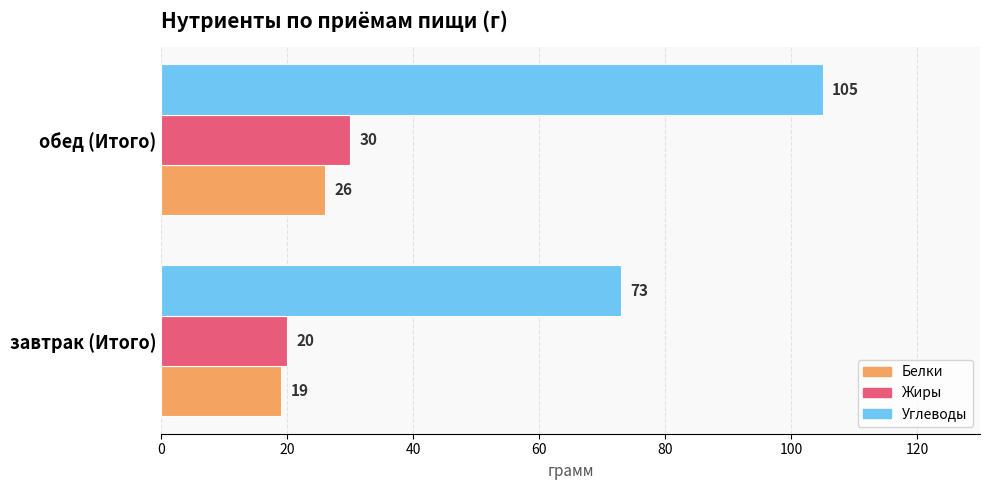

What is the difference between the Белки values at завтрак (Итого) and обед (Итого)?

7